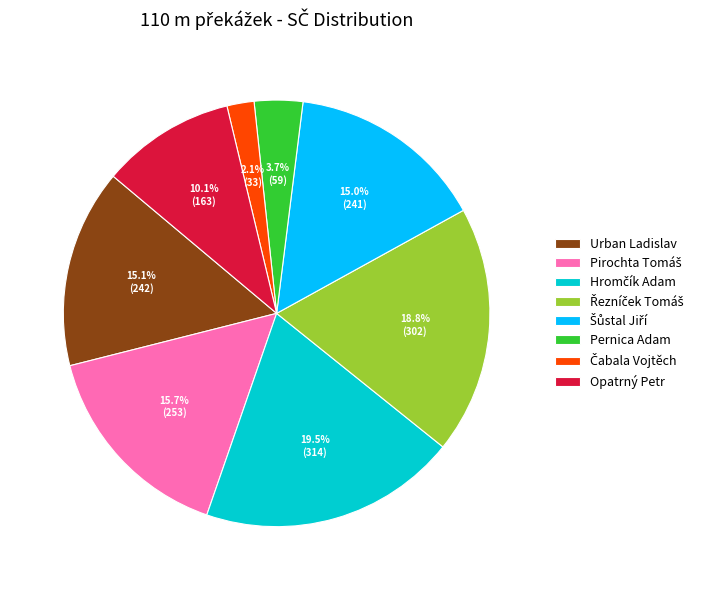

How many slices are in this pie chart?

8